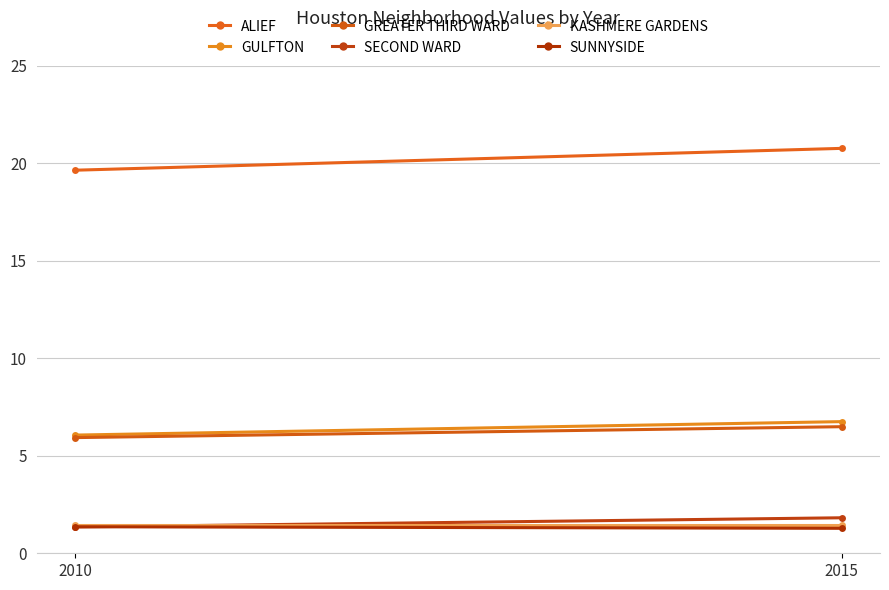

List the series in order of their peak value, lowest first.

SUNNYSIDE, KASHMERE GARDENS, SECOND WARD, GREATER THIRD WARD, GULFTON, ALIEF